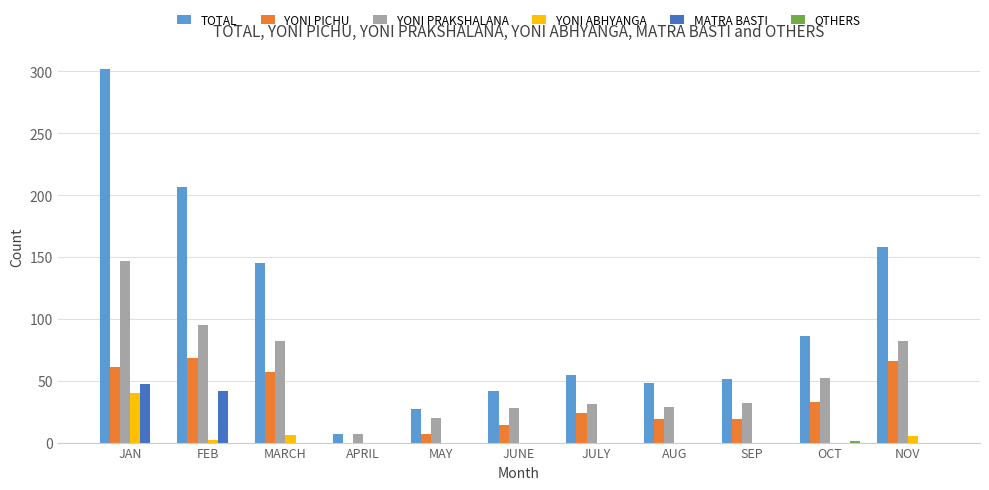

Count the number of categories in the chart.

11